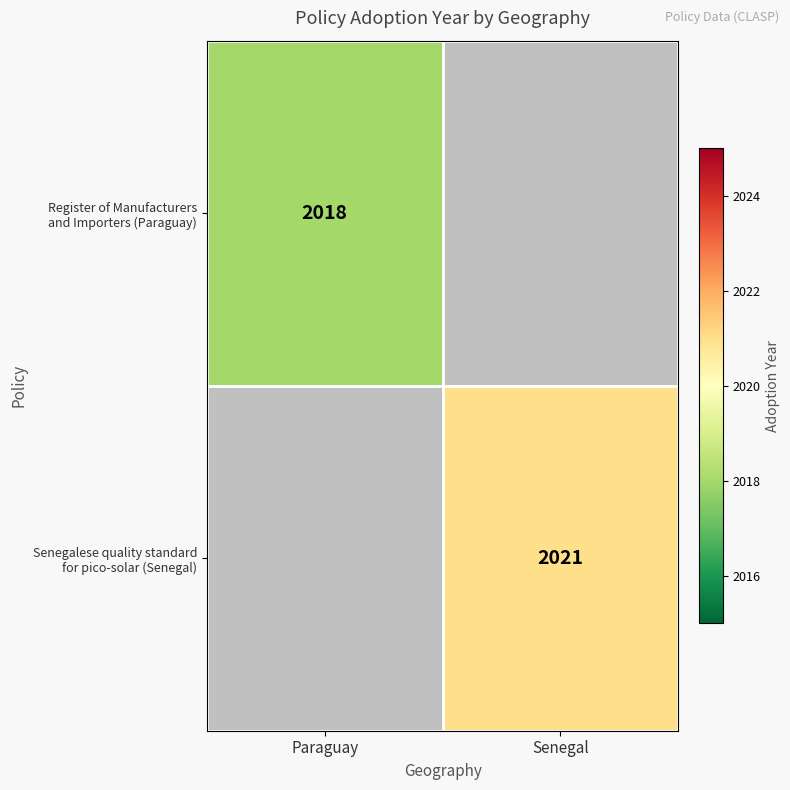

At how many categories does at least one series exceed 407?

2